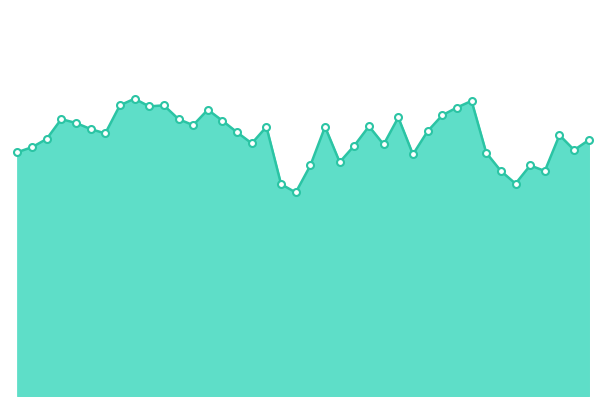

What is the sum of all values?

1878.4